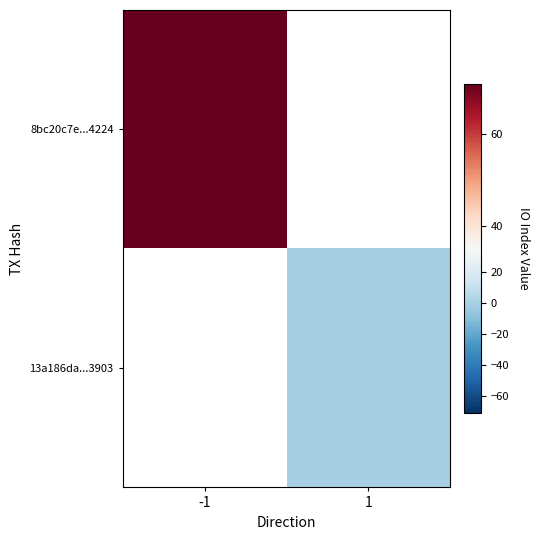

List the labels in order of 8bc20c7e...4224 value, largest first.

-1, 1